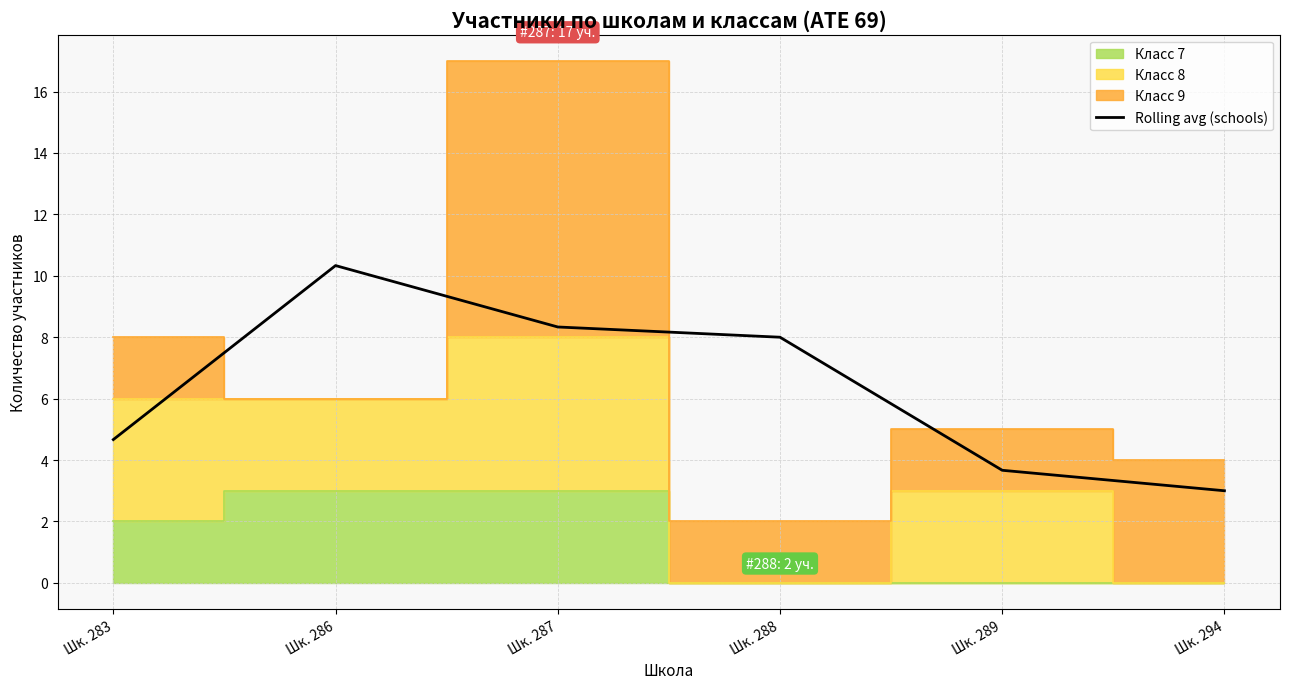

Reading left to right, list all the values displayed in this chart.

4.7	10.3	8.3	8.0	3.7	3.0